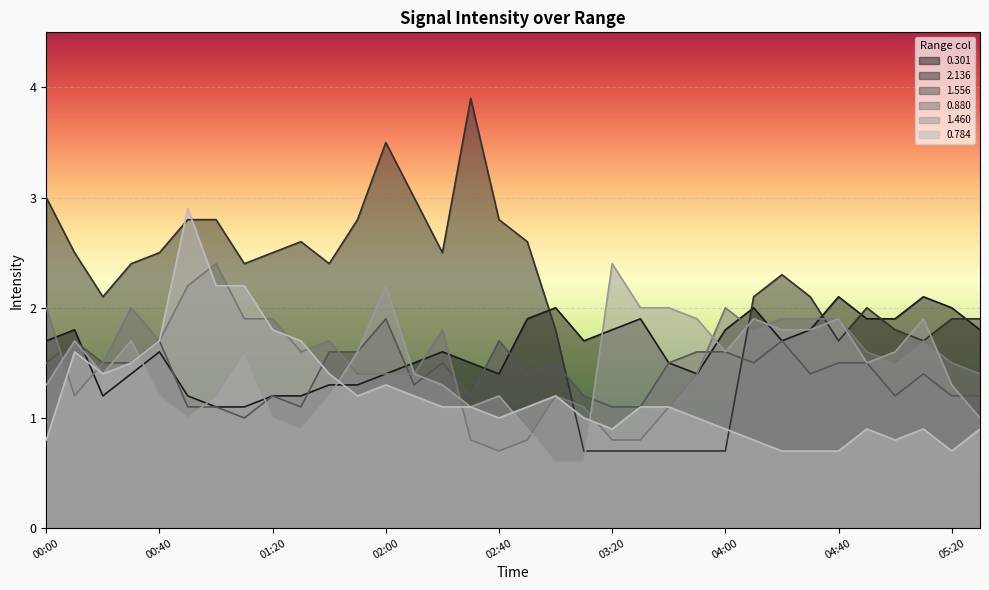

How many interior local valleys does the 0.880 series have?

6